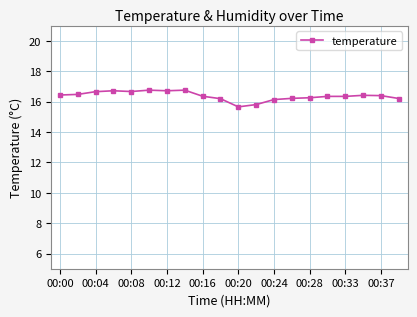

True or false: there are more than 2 points higher than both neighbors.

True